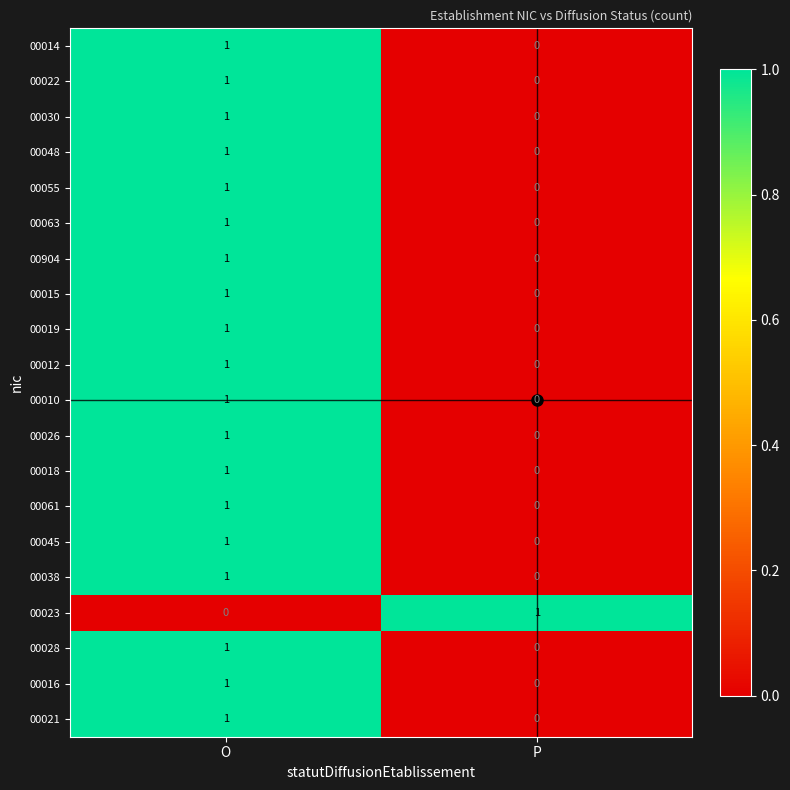

The value of 00028 at P is 0. True or false?

True